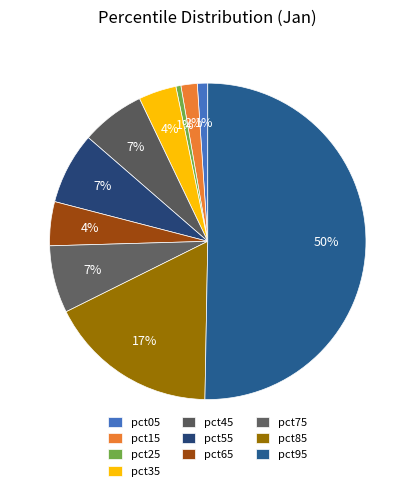

Count the number of slices in the pie.

10